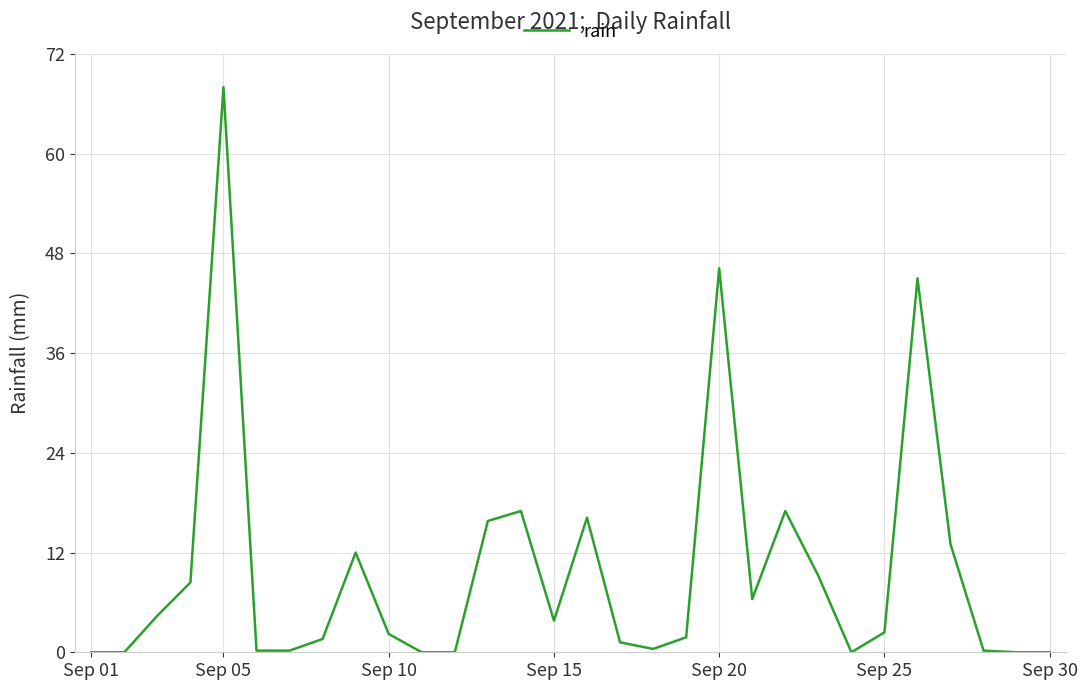

What is the difference between the maximum and minimum values?

68.0